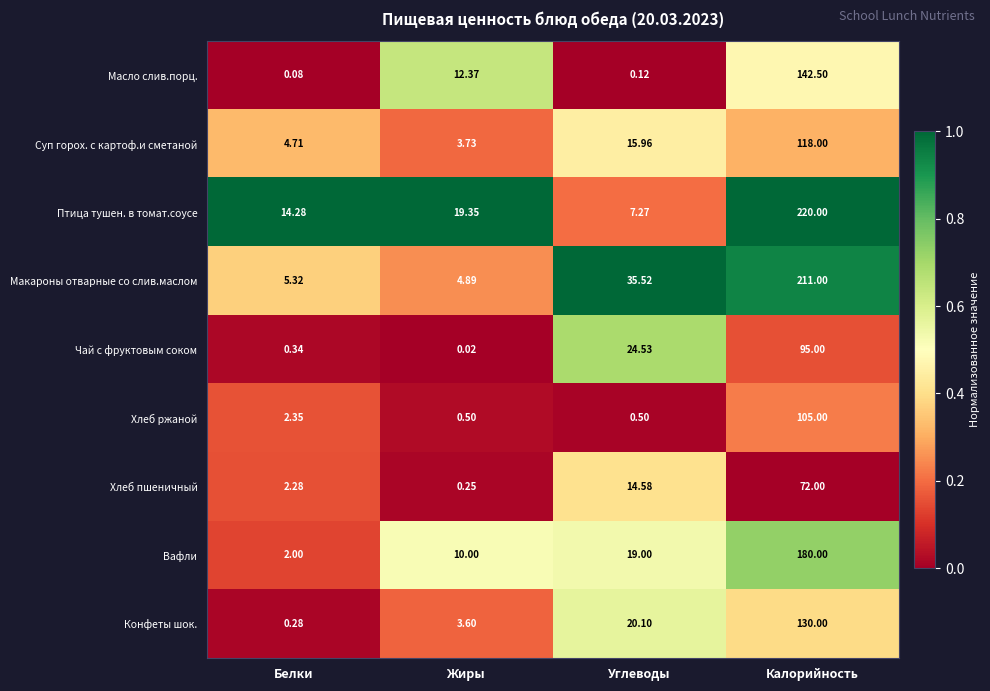

At which label is Хлеб ржаной closest to 52?

Белки